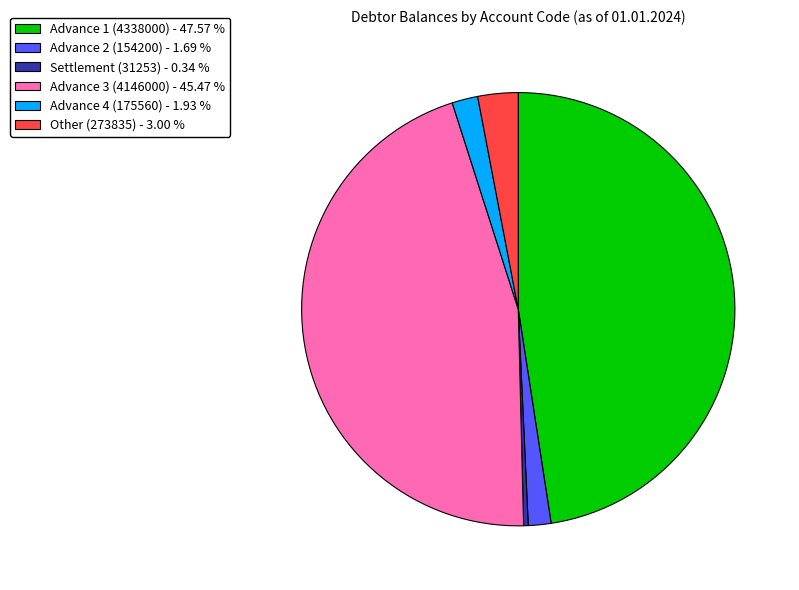

Which has a higher value, Advance 1 (4338000) - 47.57 % or Advance 4 (175560) - 1.93 %?

Advance 1 (4338000) - 47.57 %